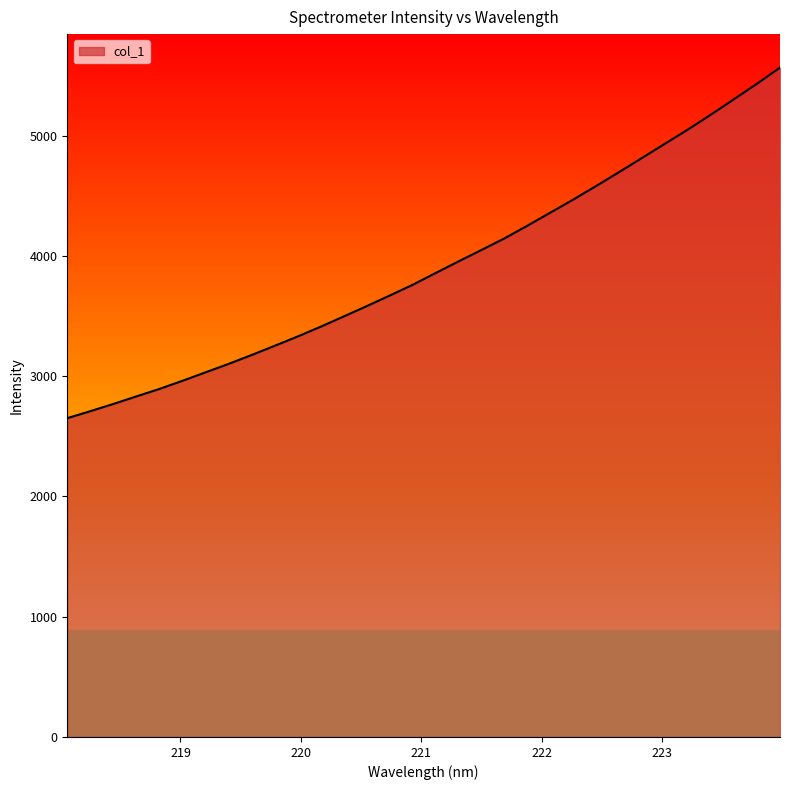

What is the maximum value shown in the chart?

5564.9